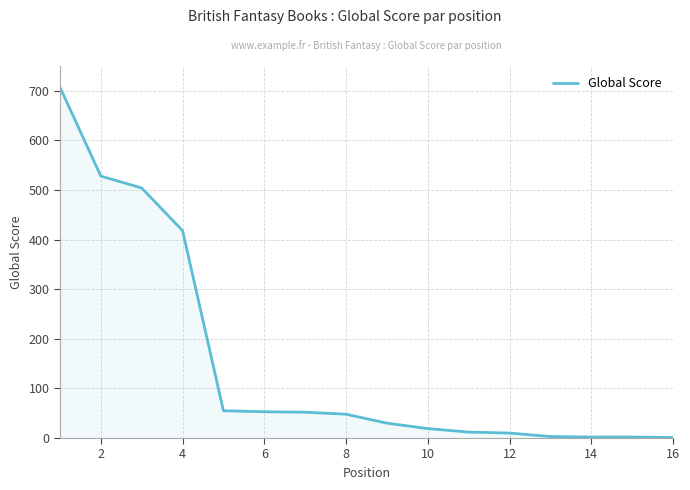

What is the difference between the maximum and minimum values?

706